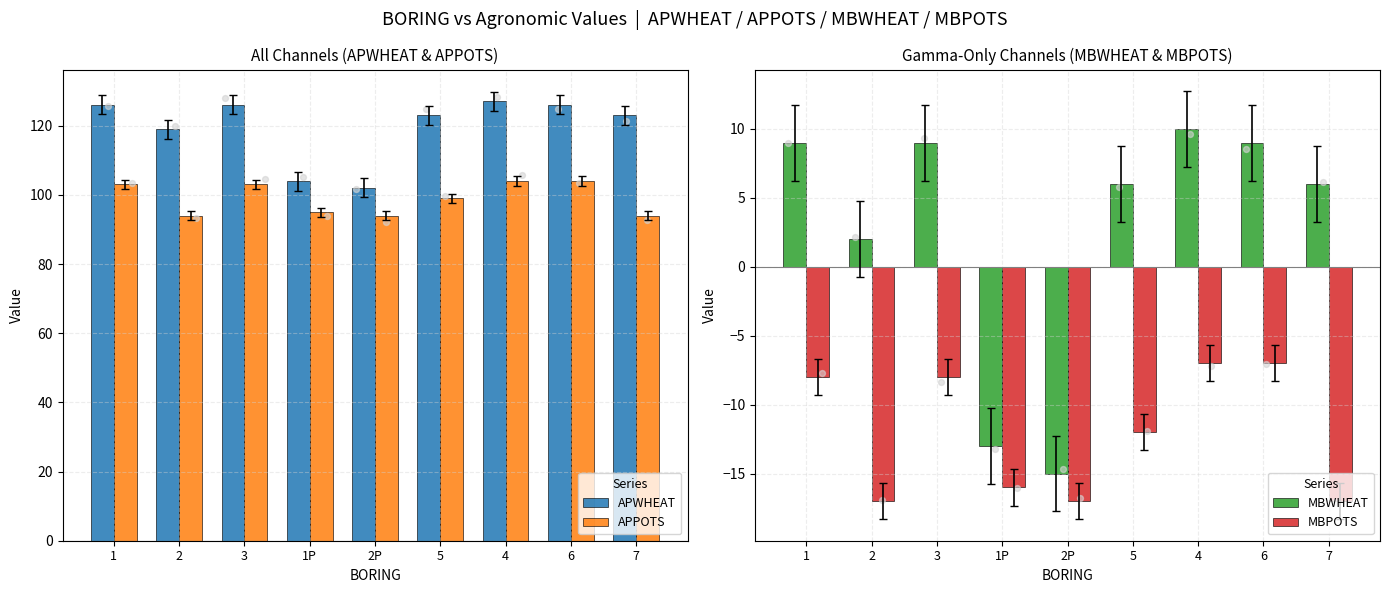

Which series has the widest spread of Y values?

APWHEAT